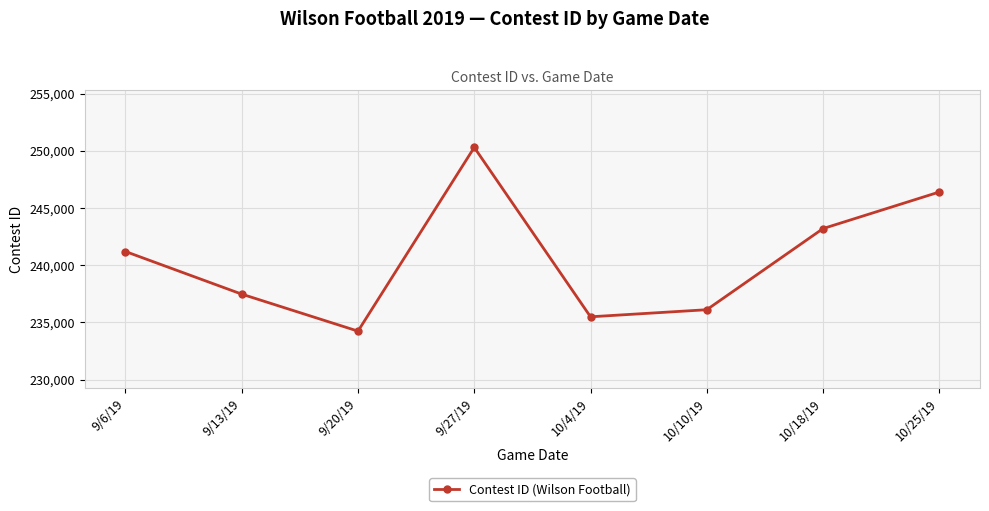

What is the label of the 5th point from the left?

10/4/19